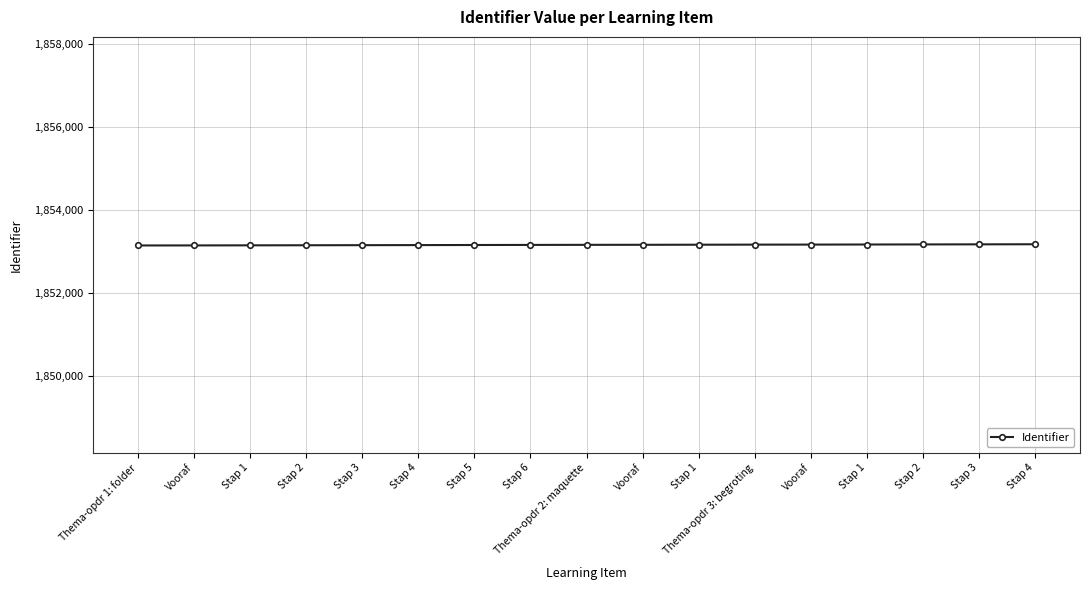

Count the number of data series in this chart.

1